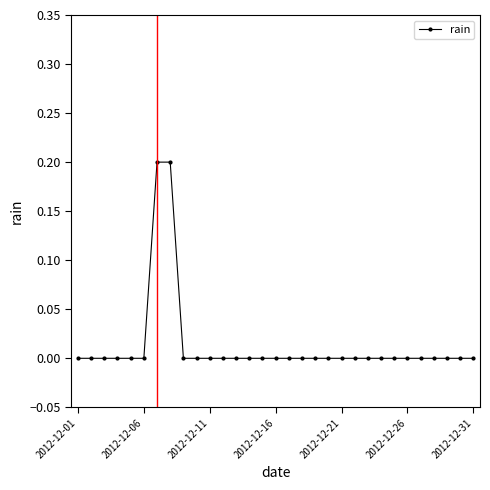

What is the sum of all values?

0.4